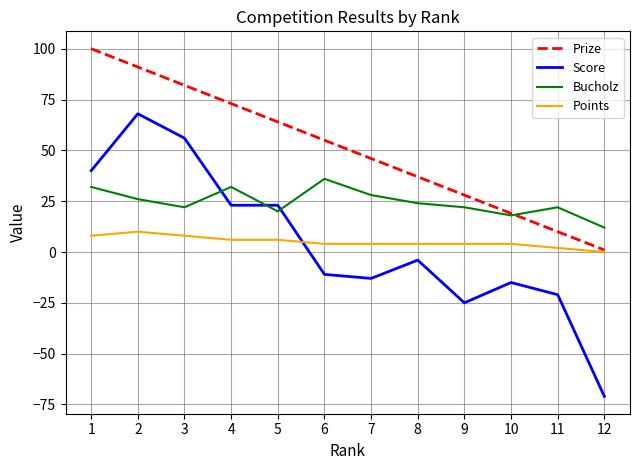

At 9, list the series in order from largest to smallest.

Prize, Bucholz, Points, Score